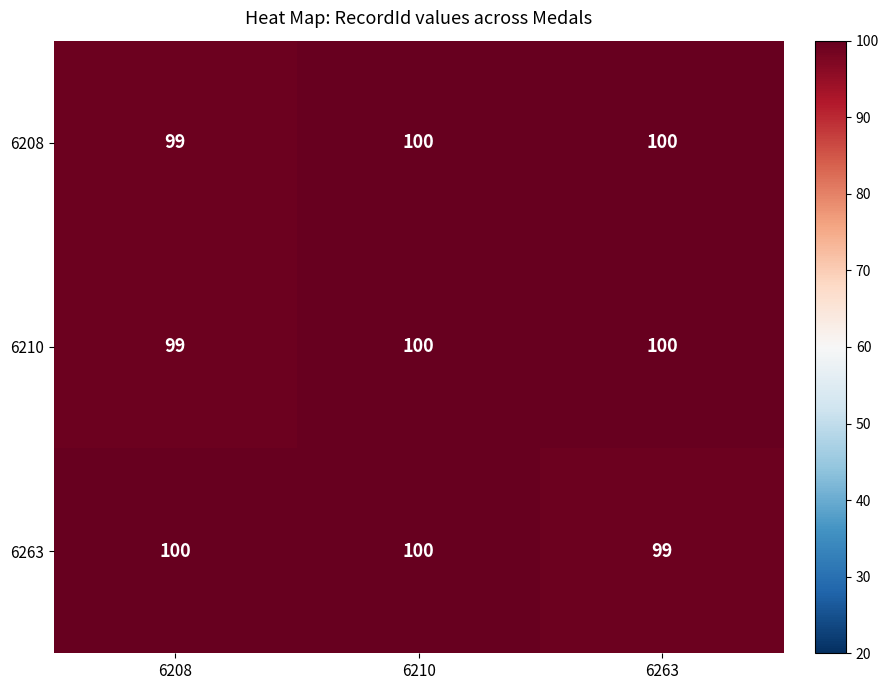

What is the spread (max minus min) of values at 6208?

1